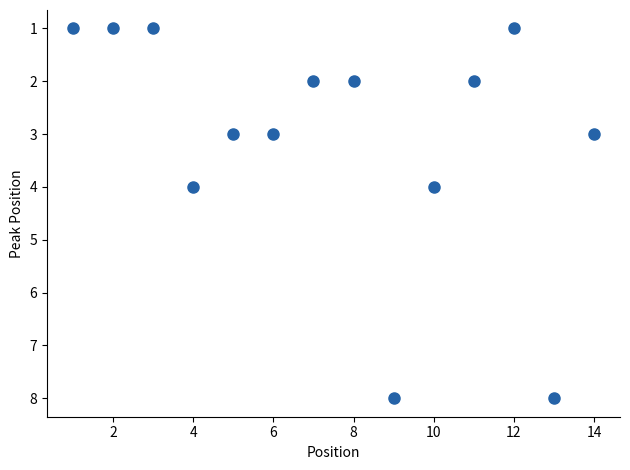

What is the range of Y values (max minus min)?

7